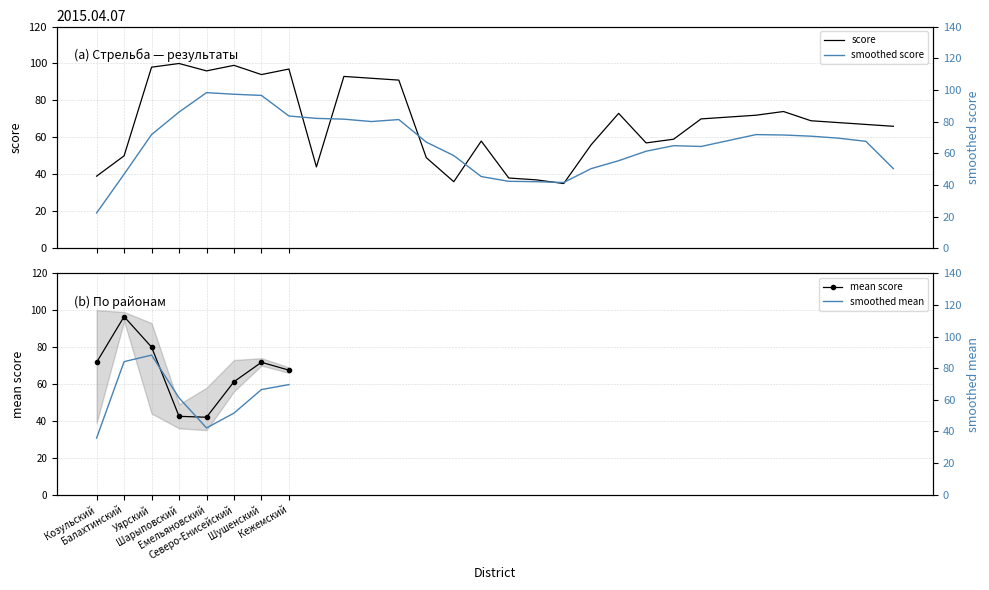

What is the ratio of the value at 26 to the value at 12?

0.8